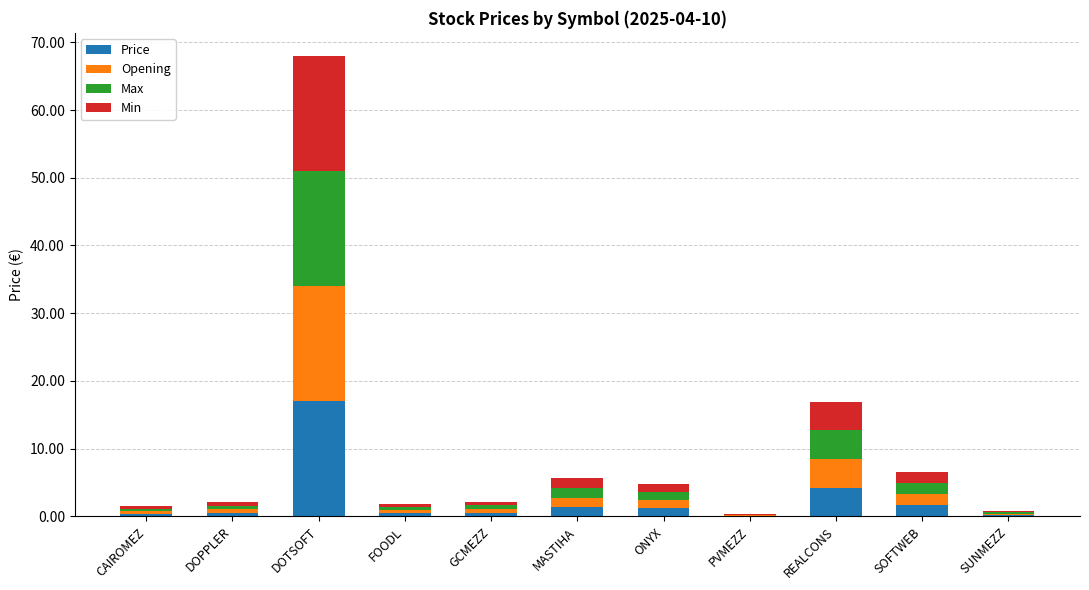

At which label does Price reach its peak?

DOTSOFT